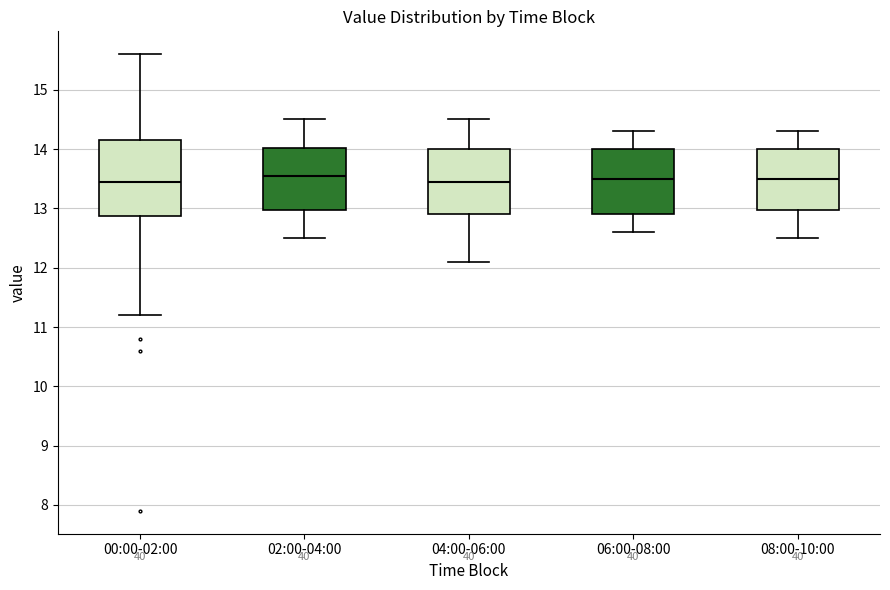

Reading left to right, transcribe this box plot: for each box, give where its median line is, the range the box spans, and where its two whiskers end, as read against the y-axis. The values are not printed on the chart, so give them approximately, as read against the axis.

00:00-02:00: median 13.5, box 12.9 to 14.2, whiskers 11.2 to 15.6
02:00-04:00: median 13.6, box 13.0 to 14.0, whiskers 12.5 to 14.5
04:00-06:00: median 13.5, box 12.9 to 14.0, whiskers 12.1 to 14.5
06:00-08:00: median 13.5, box 12.9 to 14.0, whiskers 12.6 to 14.3
08:00-10:00: median 13.5, box 13.0 to 14.0, whiskers 12.5 to 14.3